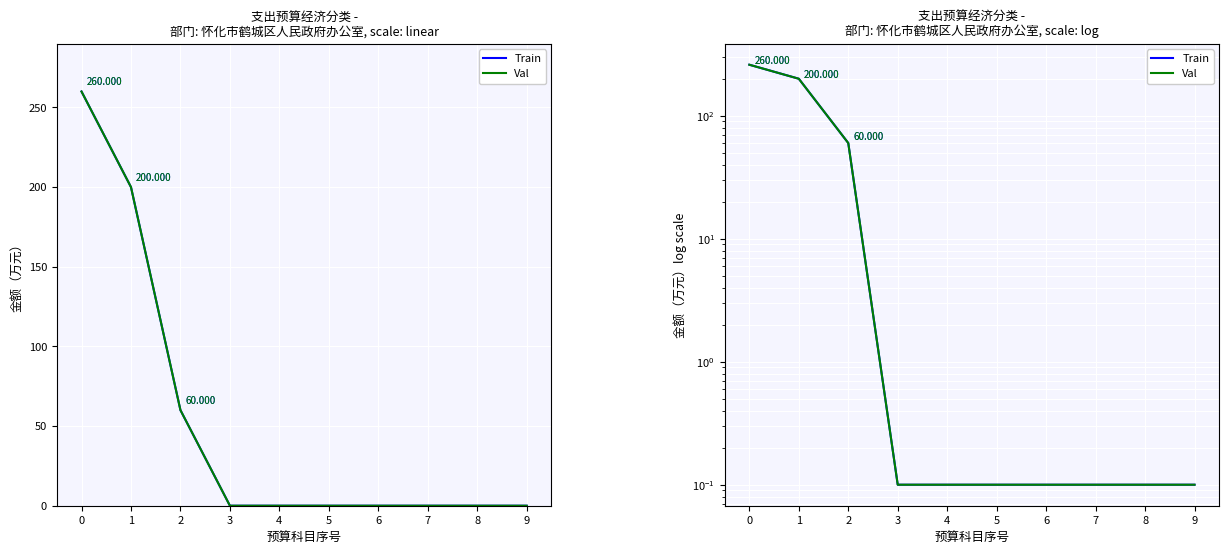

What is the maximum value shown in the chart?

260.0